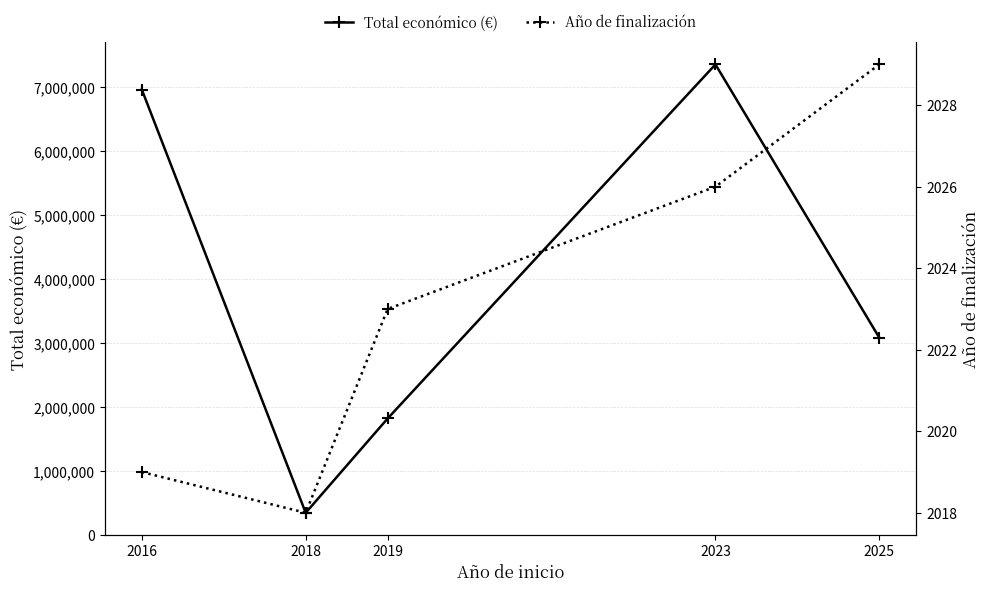

At which label does Año de finalización reach its minimum?

2018